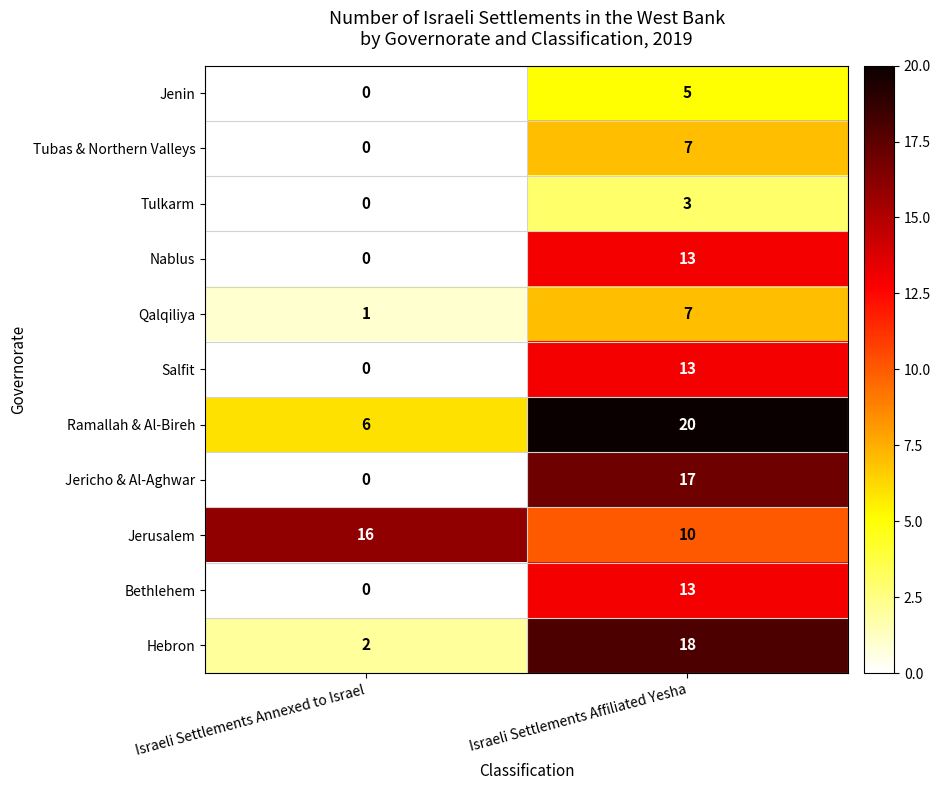

Where is Tulkarm nearest to the value 1?

Israeli Settlements Annexed to Israel